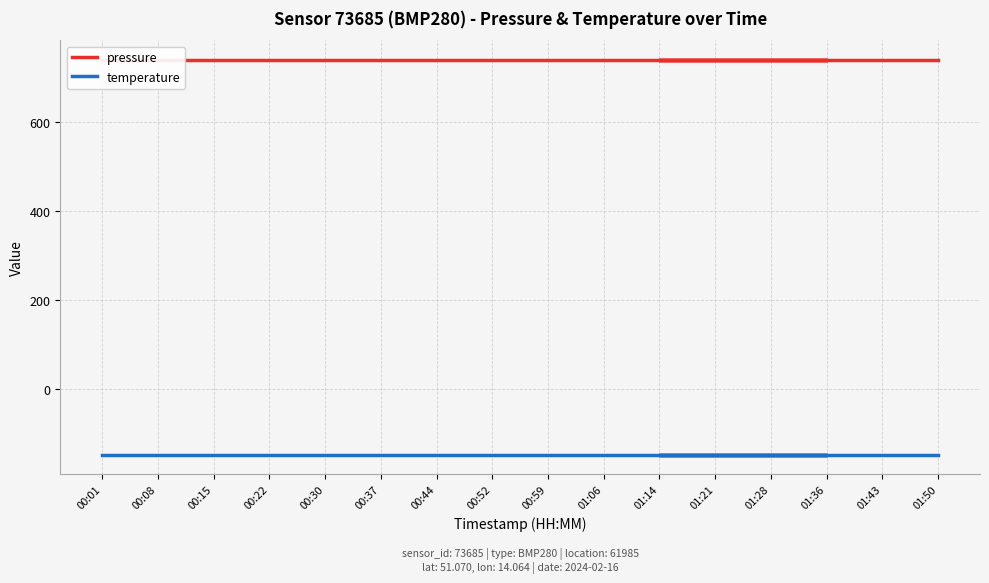

Between 01:21 and 00:08, which is larger?

01:21